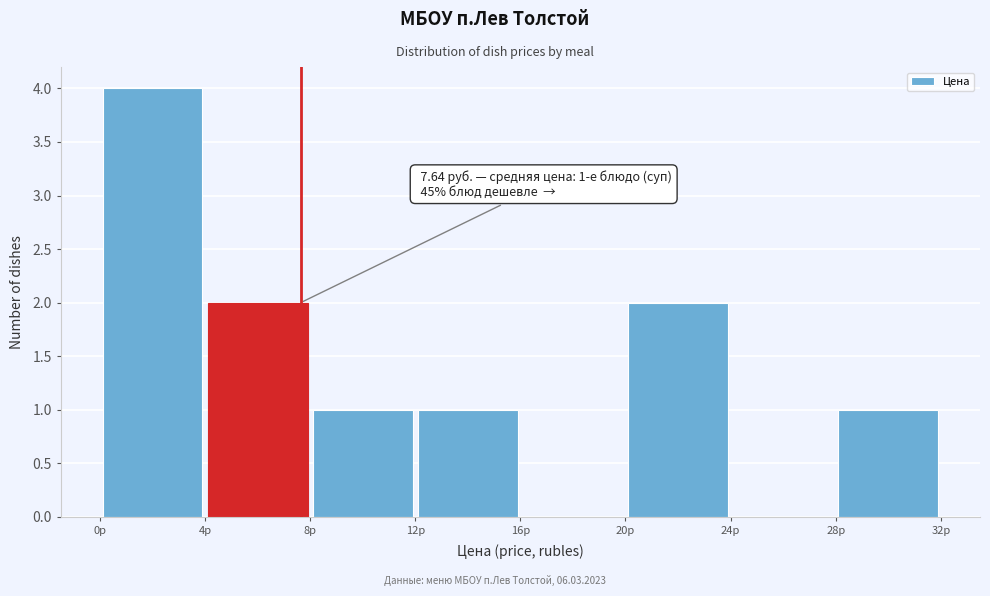

Over which range of the x-axis is the bar tallest?

0 to 4